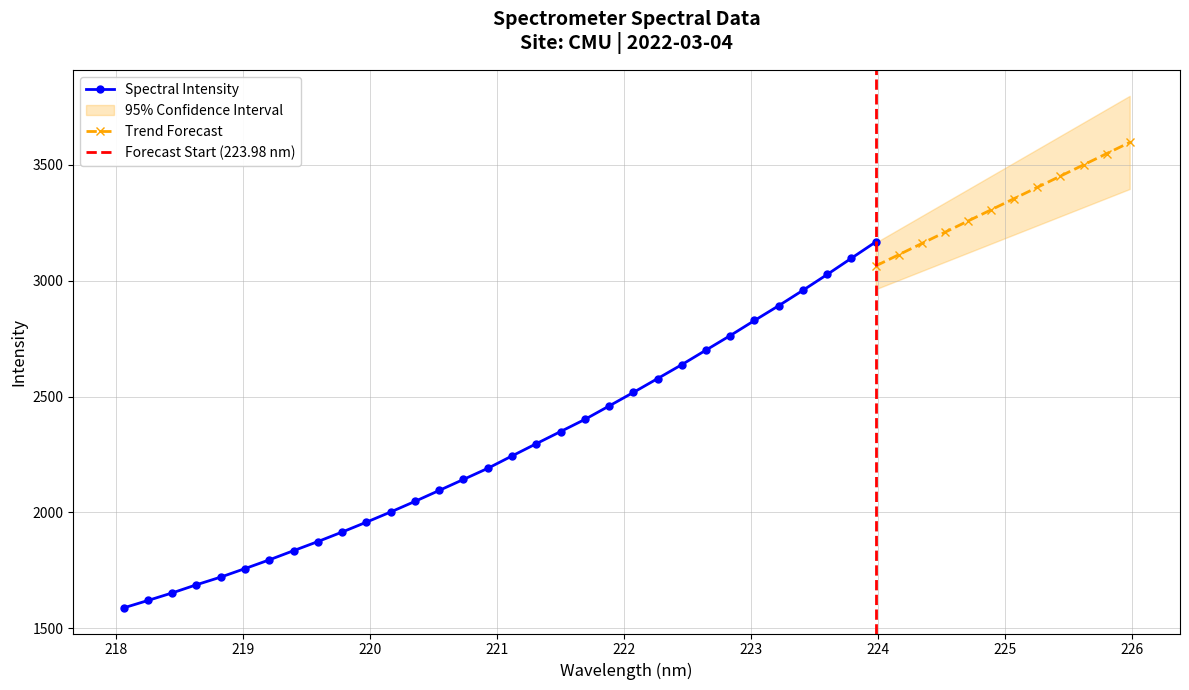

Which category has the highest value across all series?

223.9802